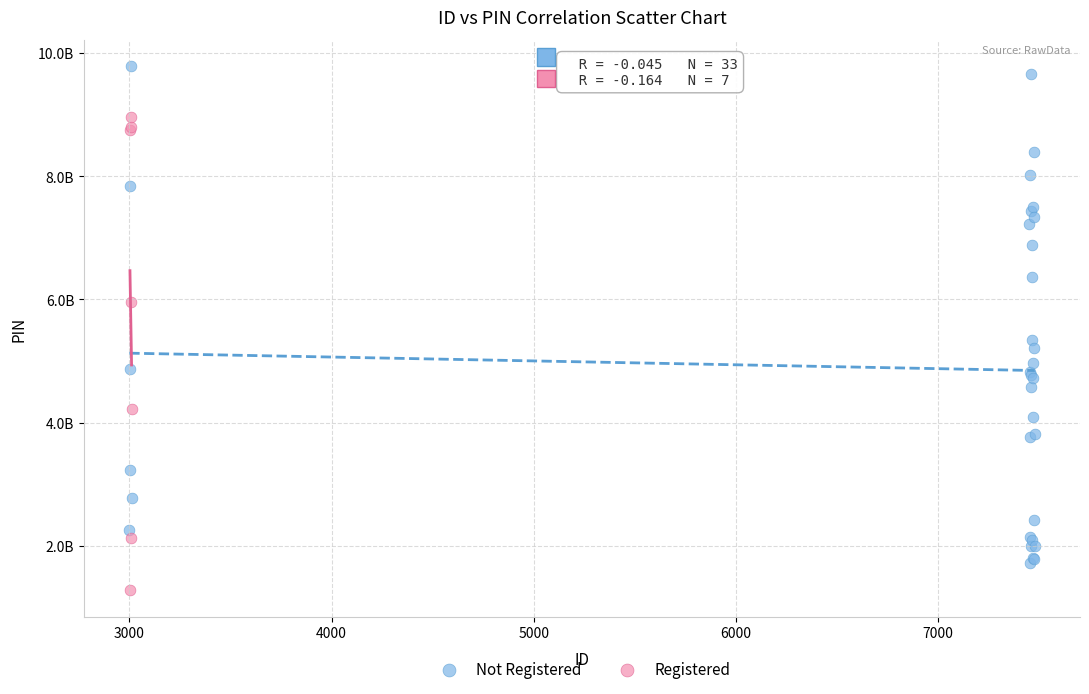

What are all the series names shown in the legend?

Not Registered, Registered